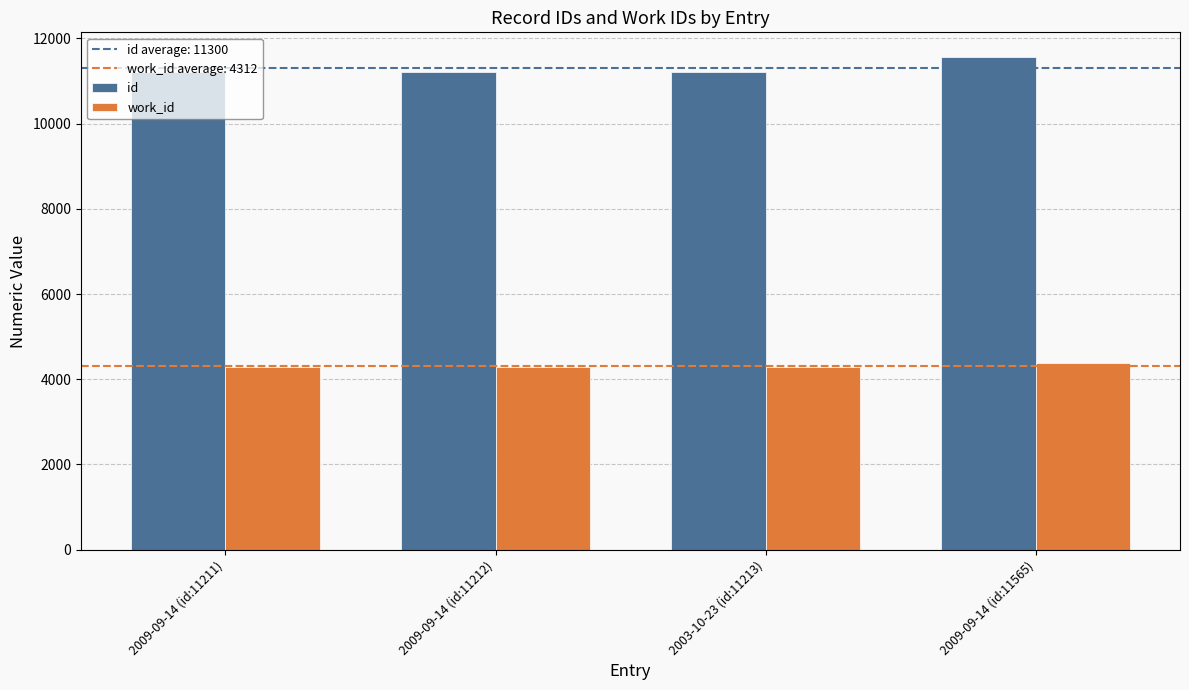

What is the smallest value displayed?

4287